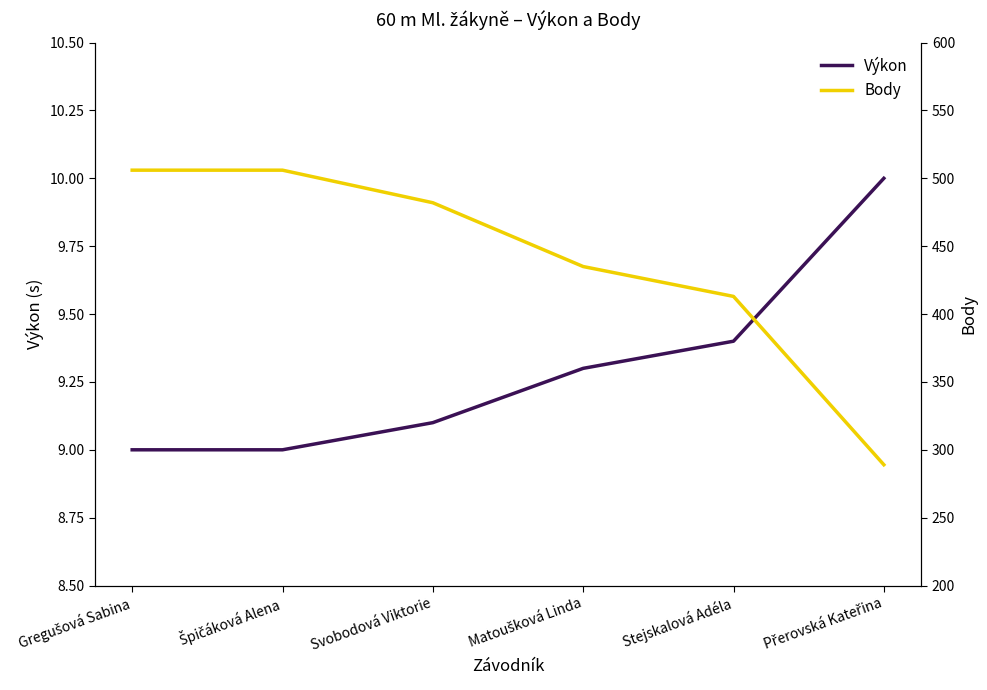

What is the label of the 5th point from the right?

Špičáková Alena